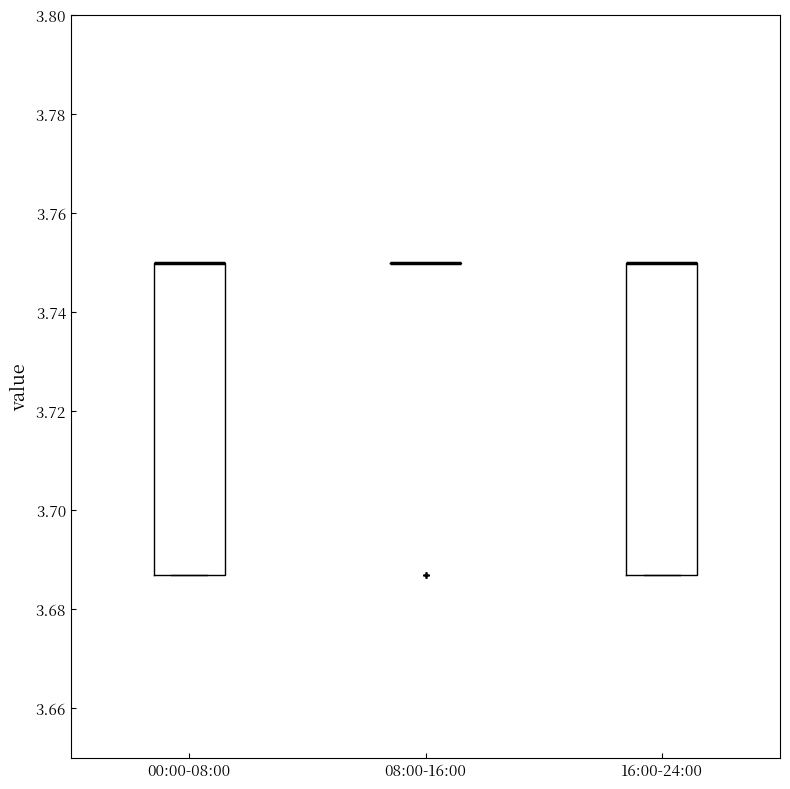

Reading left to right, read every box against the y-axis: the position of its median line, the range the box covers, and the ends of its whiskers. The values are not printed on the chart, so give them approximately, as read against the axis.

00:00-08:00: median 3.750 (drawn on the box's upper edge), box 3.688 to 3.750, whiskers 3.688 to 3.750
08:00-16:00: box collapsed to a line at 3.750, whiskers 3.750 to 3.750
16:00-24:00: median 3.750 (drawn on the box's upper edge), box 3.688 to 3.750, whiskers 3.688 to 3.750